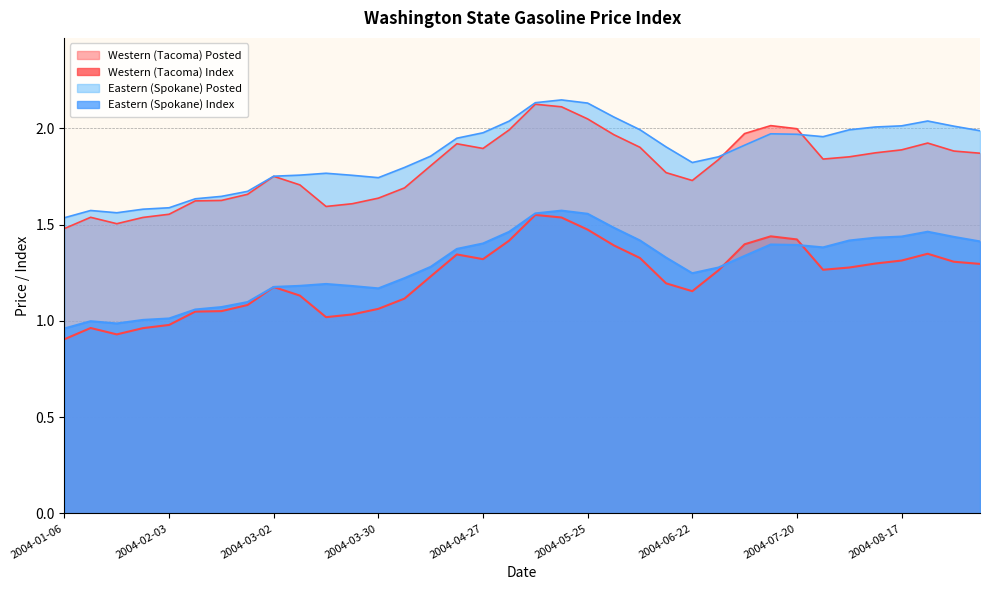

True or false: Western (Tacoma) Posted and Eastern (Spokane) Posted cross at least once.

True